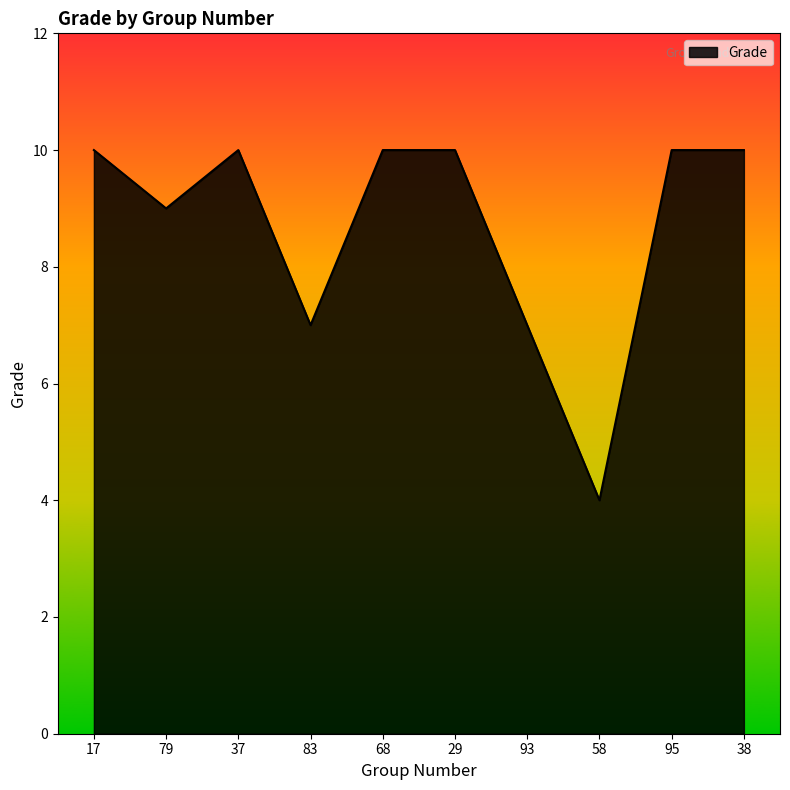

Does the chart display data point markers on the line(s)?

No